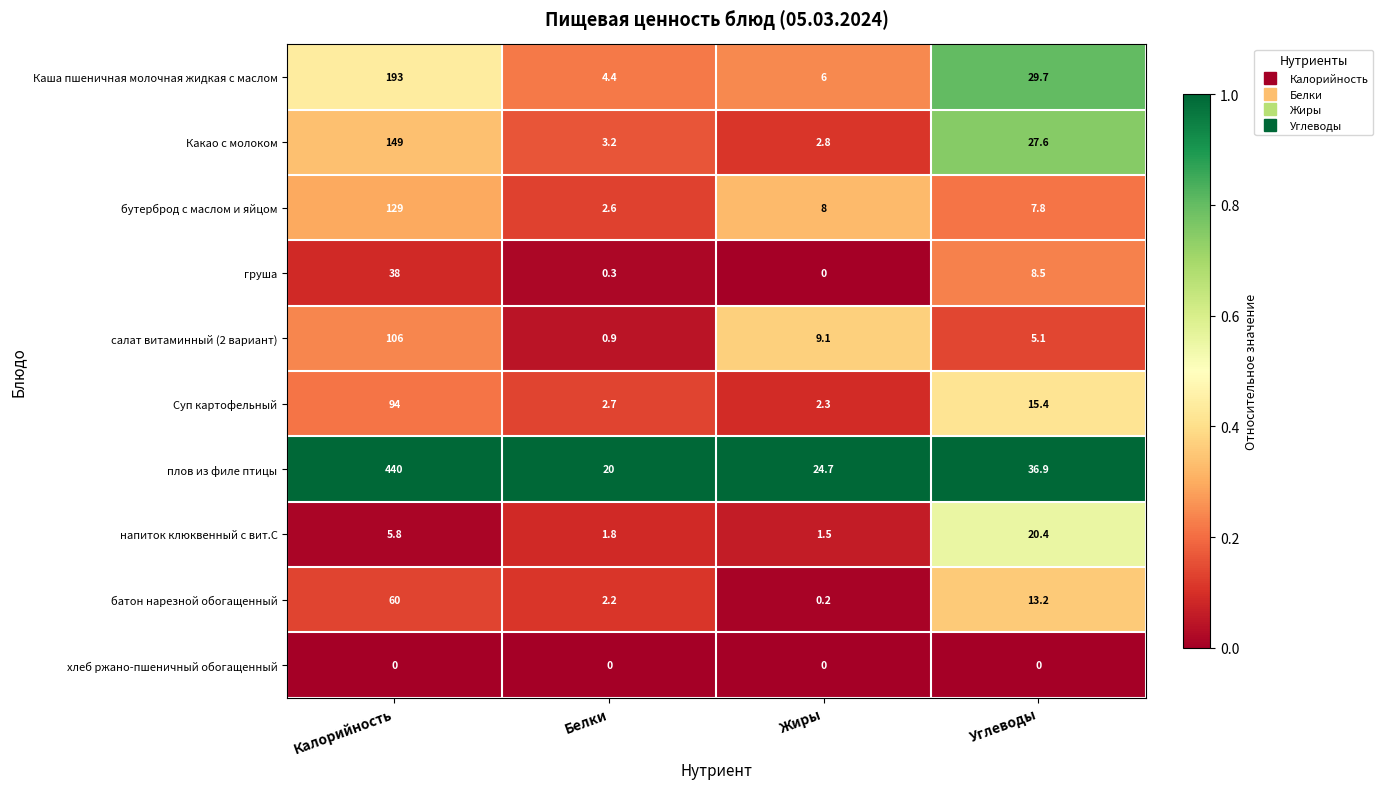

At which category does the chart reach its peak across all series?

Калорийность